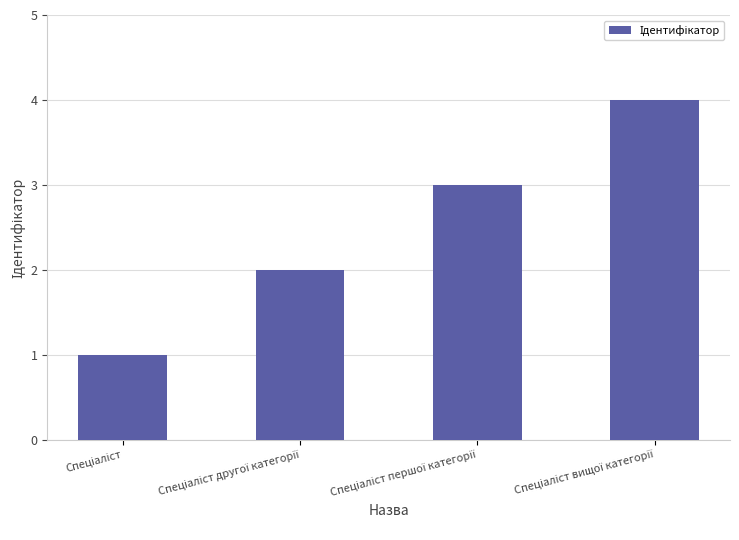

What is the sum of all values?

10